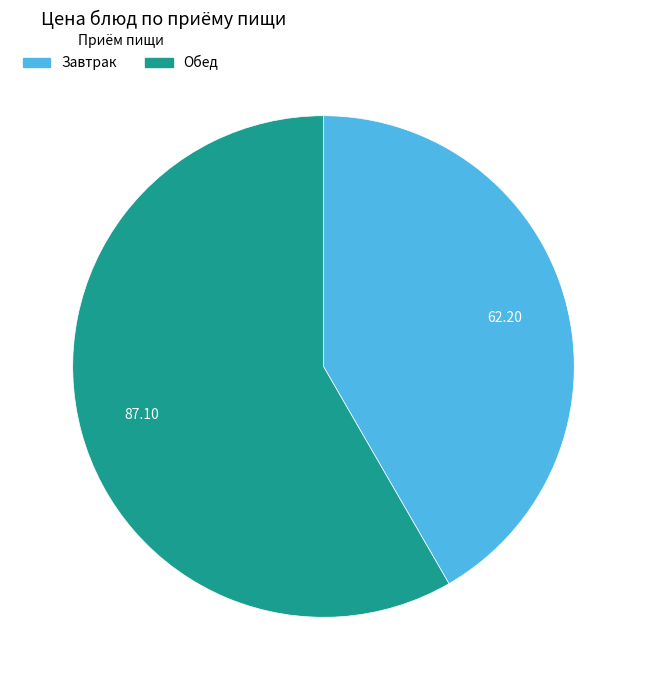

Does any single category account for the majority?

Yes